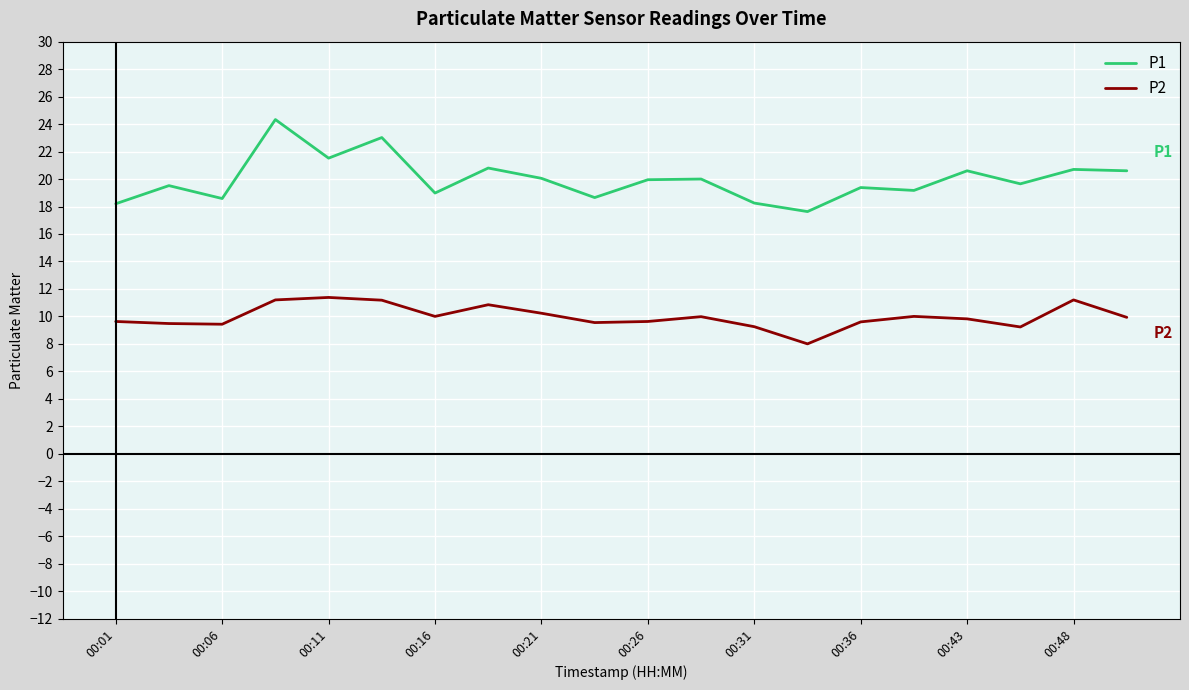

What is the difference between the maximum and minimum values in the P1 series?

6.7